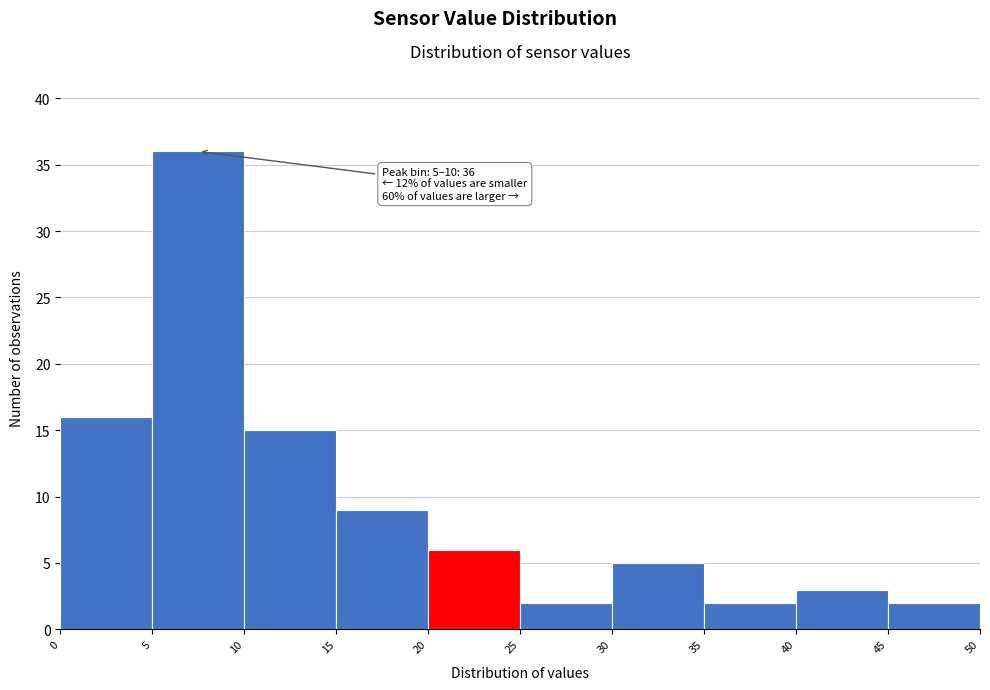

Which range on the x-axis has the tallest bar?

5 to 10